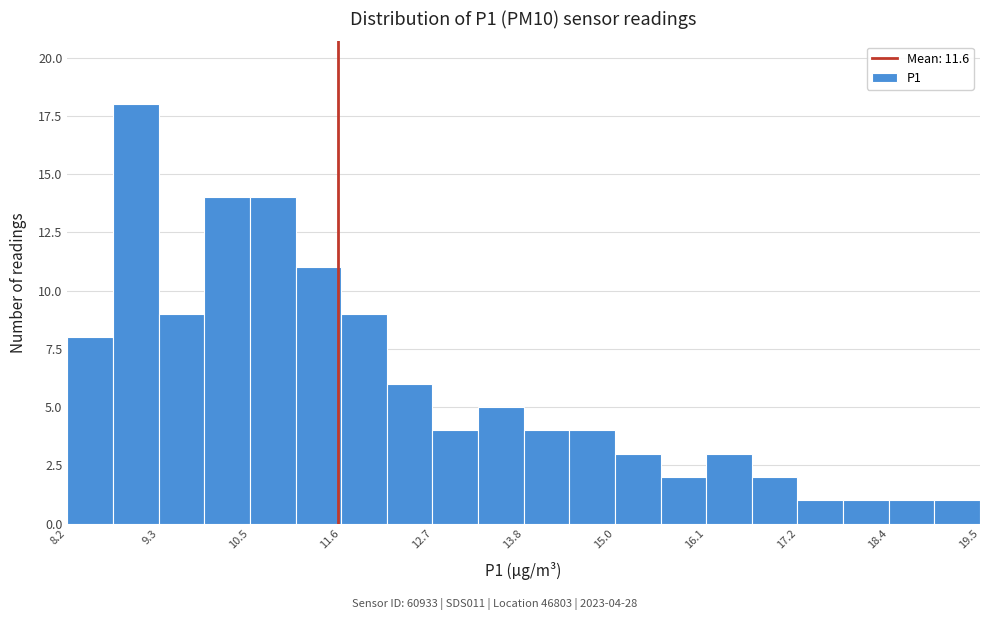

Around what value on the x-axis is the tallest bar? Give the approximate position of its centre, as read against the axis.

9.0